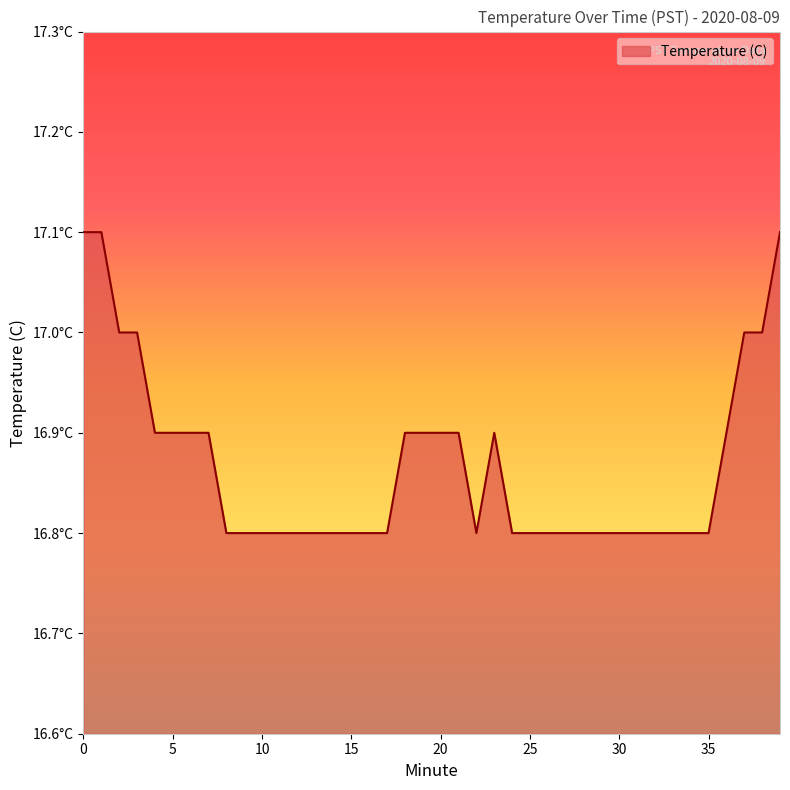

What is the maximum value shown in the chart?

17.1